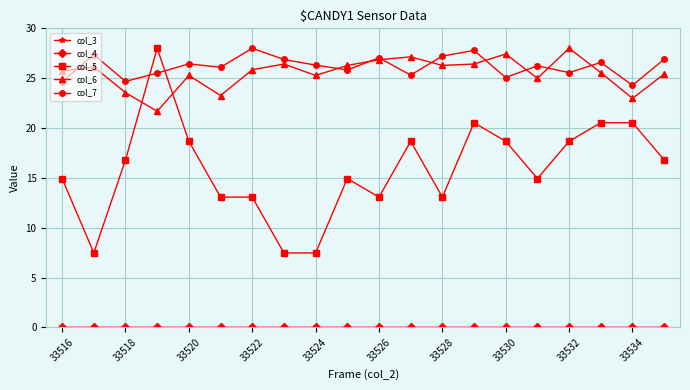

True or false: col_5 and col_7 cross at least once.

True